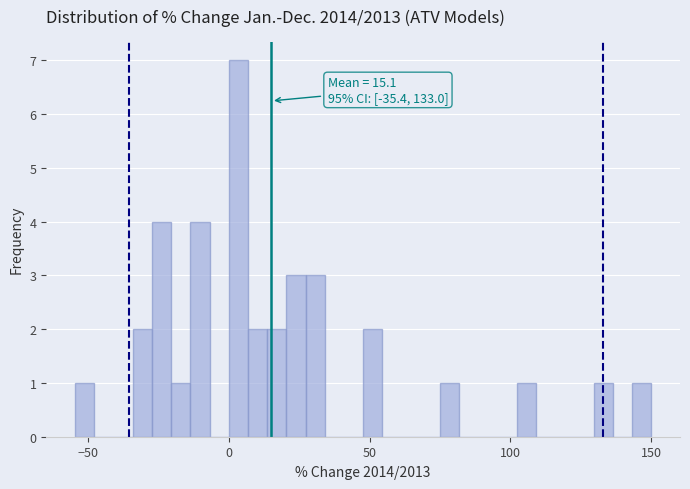

Around what value on the x-axis is the tallest bar? Give the approximate position of its centre, as read against the axis.

5